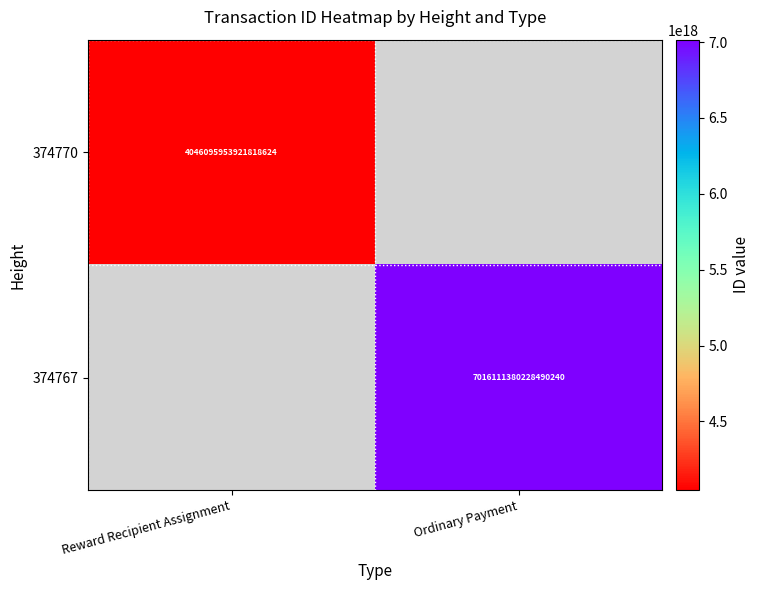

How many data points does each series have?

2